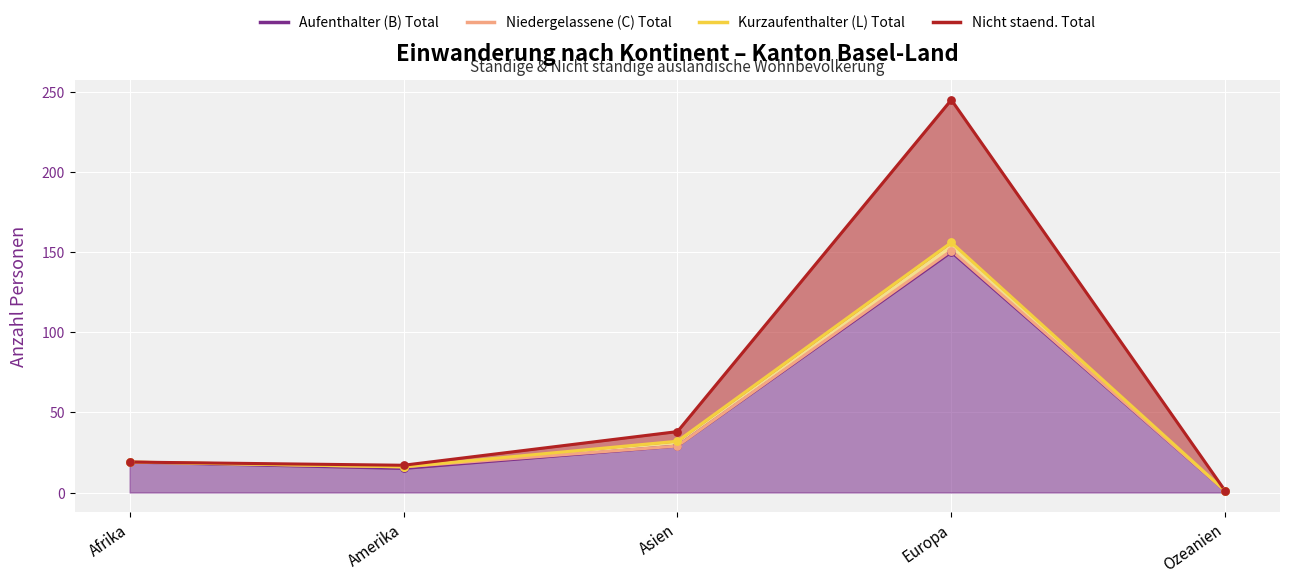

Which series contains the highest Y value?

Nicht staend. Total